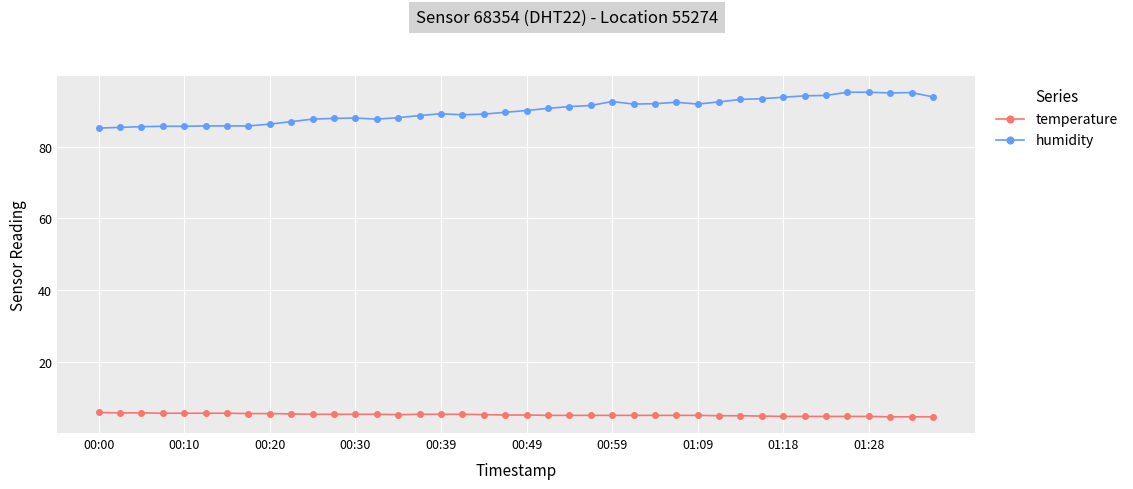

How many lines are shown in the chart?

2